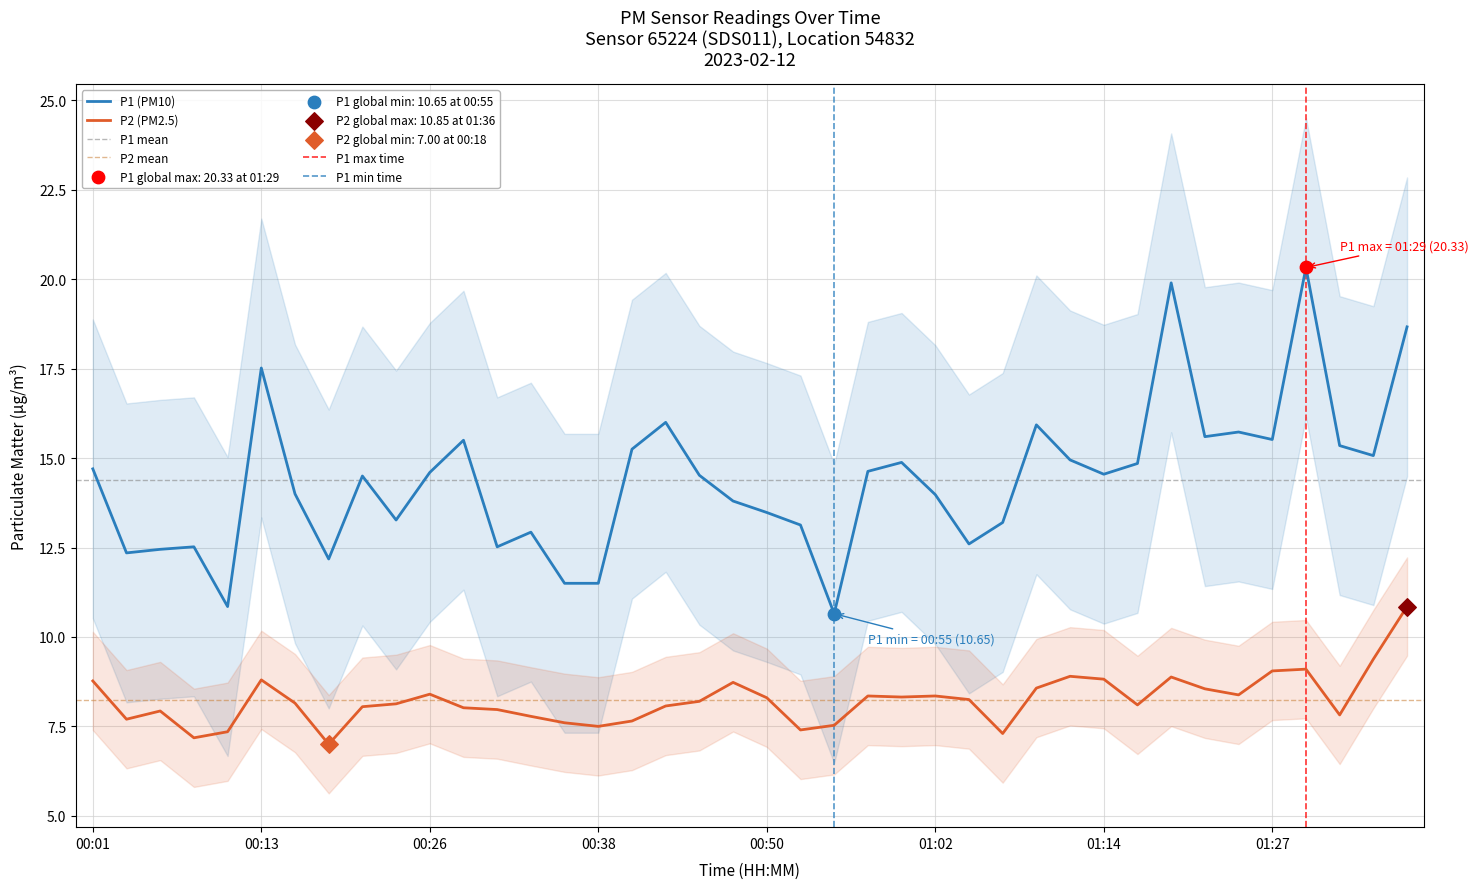

At which category is the sum across all series the highest?

01:36